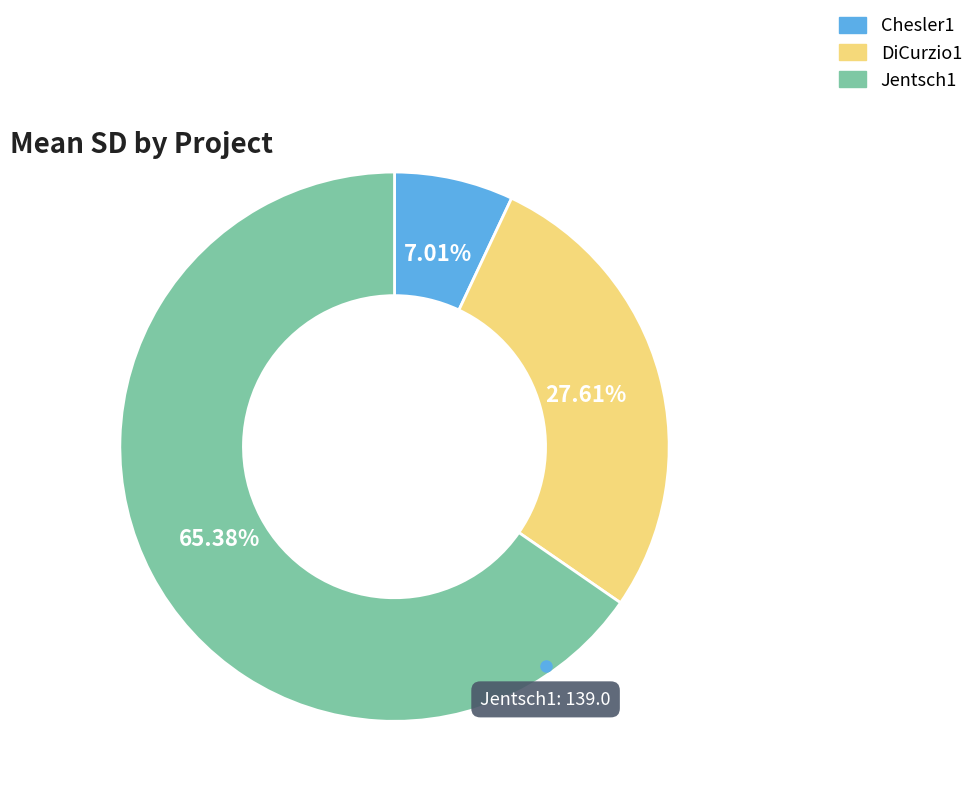

Which category accounts for the majority?

Jentsch1